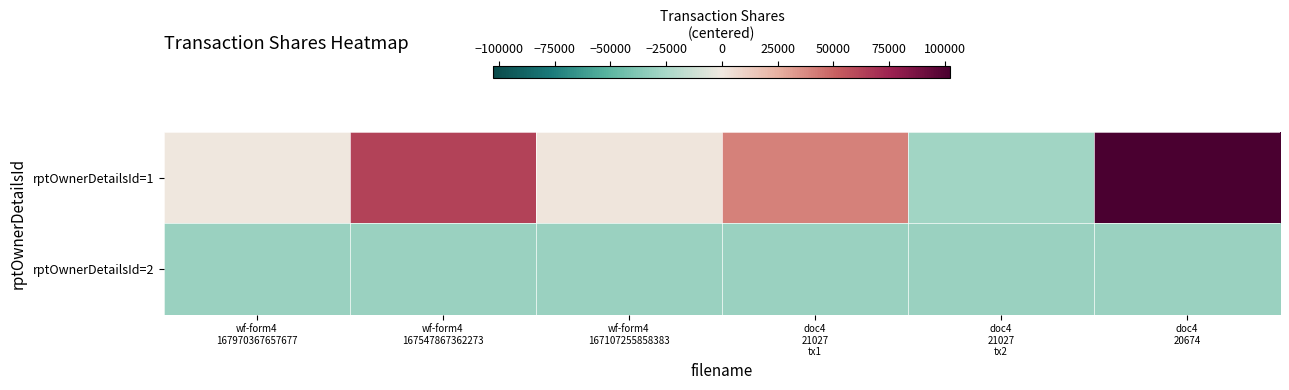

At wf-form4 167547867362273, list the series in order from largest to smallest.

rptOwnerDetailsId=1, rptOwnerDetailsId=2